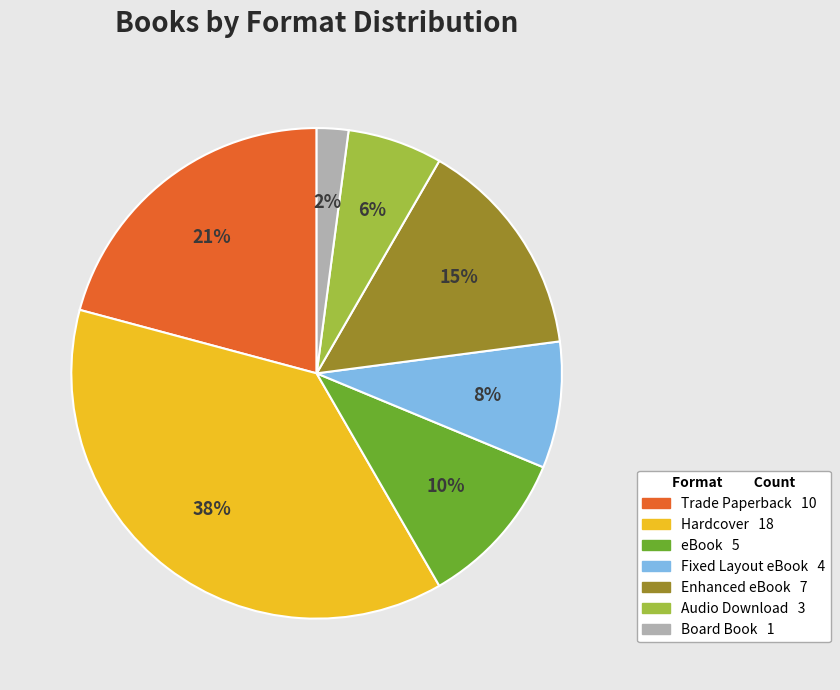

Is the sum of Trade Paperback and Enhanced eBook greater than half?

No